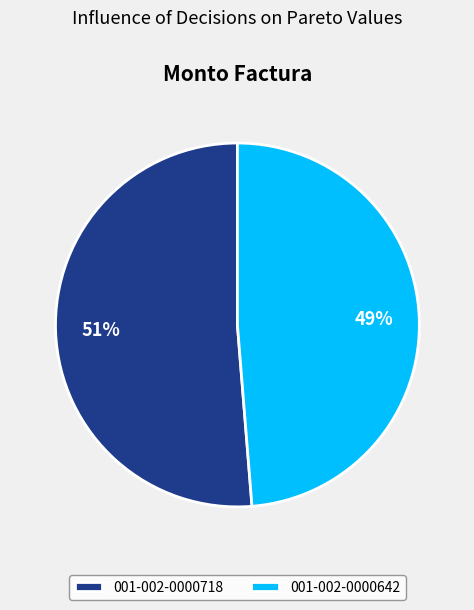

To the nearest percent, what percentage of the pie is 001-002-0000642?

49%